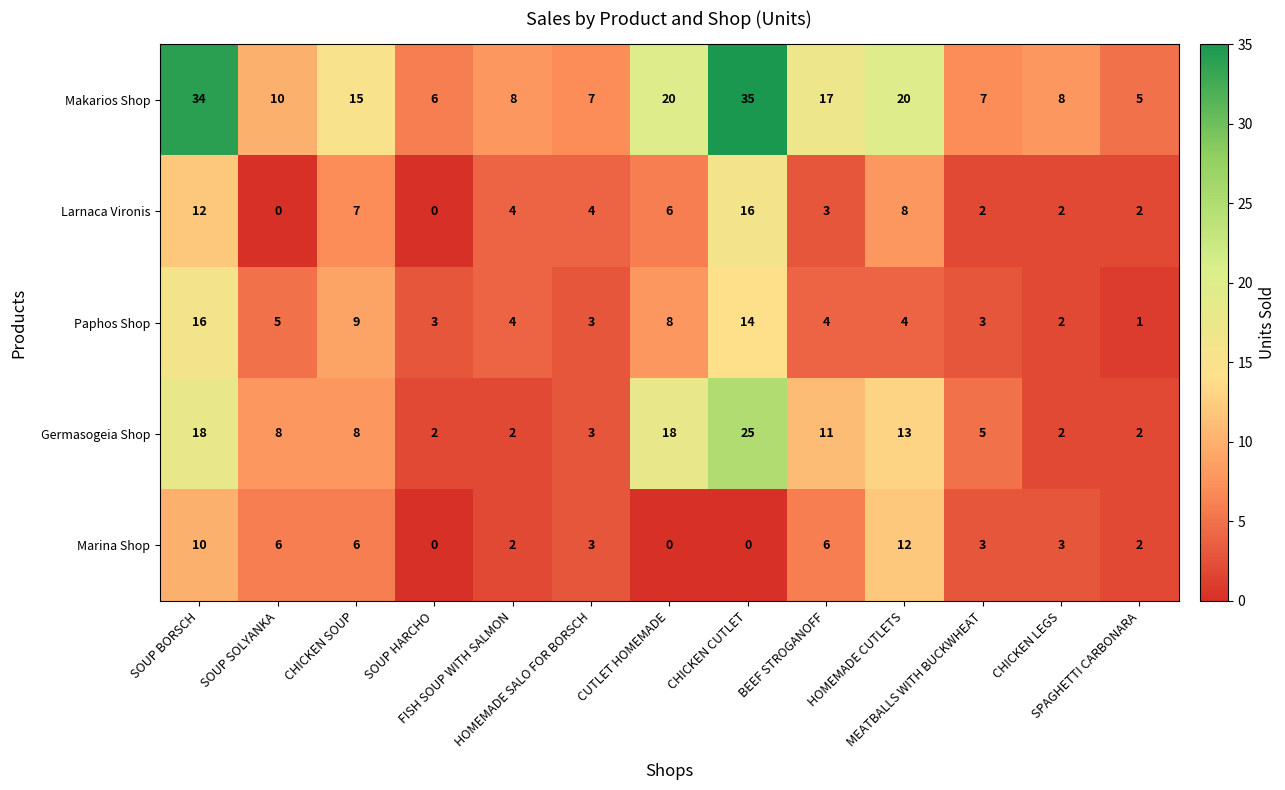

What is the maximum value for Larnaca Vironis?

16